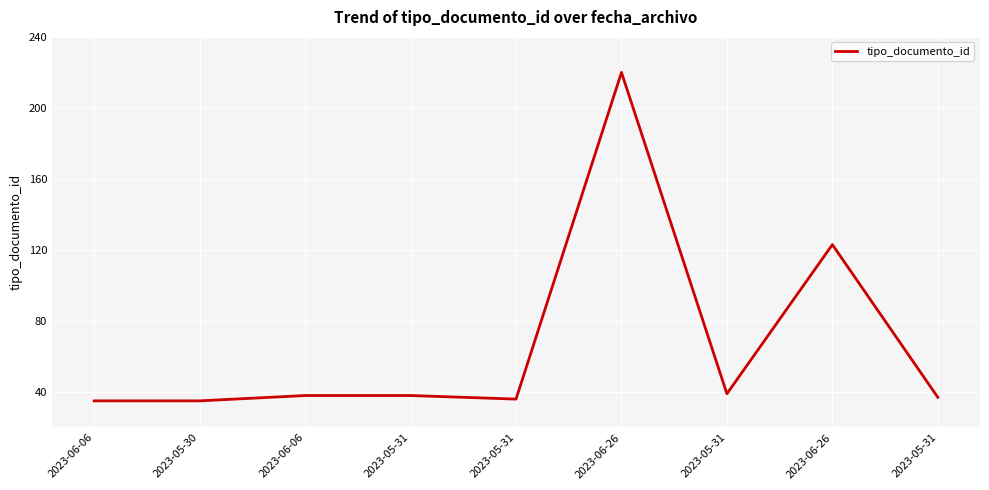

How many points are lower than both their immediate neighbors (excluding endpoints)?

2